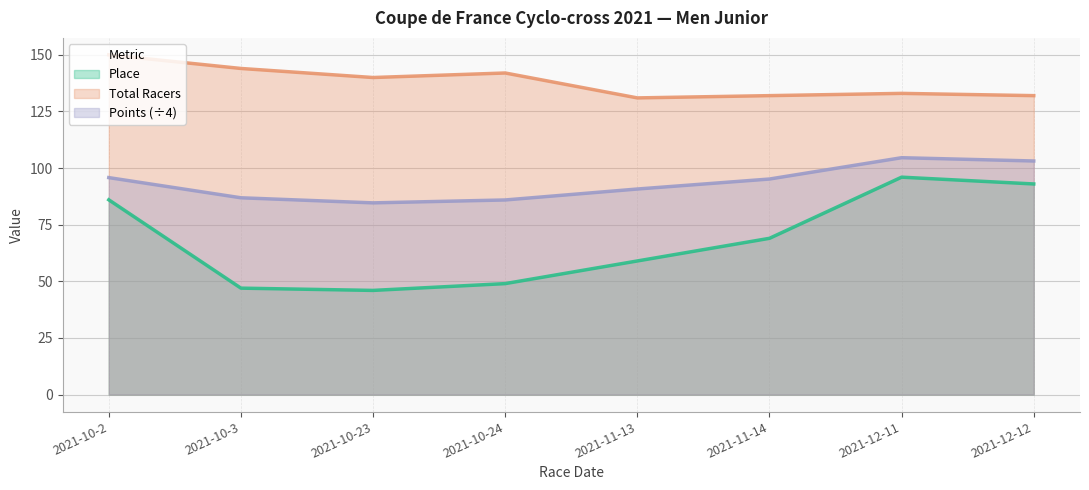

What is the value of the Place point at the 7th from the left?

96.0